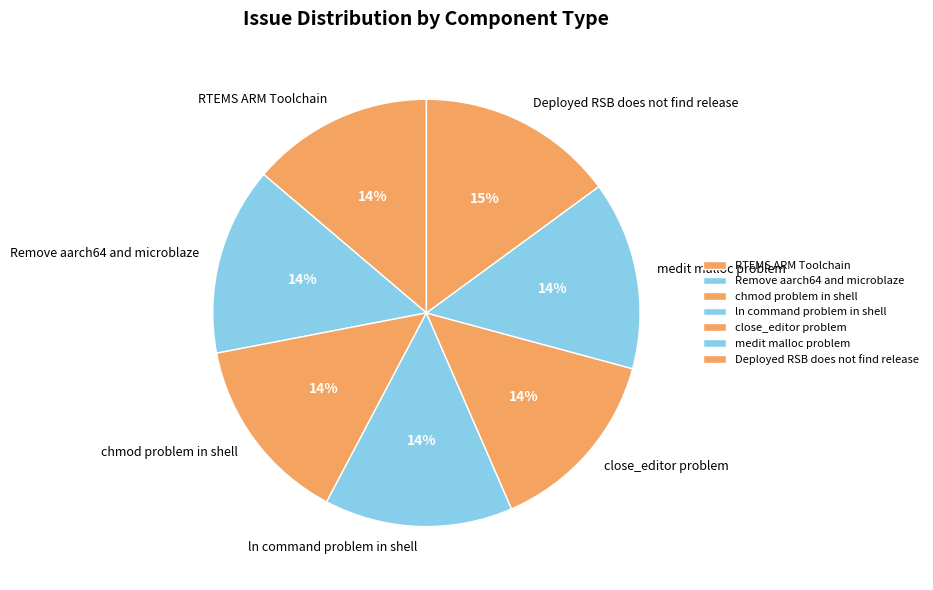

Combined, do ln command problem in shell and RTEMS ARM Toolchain account for over 50%?

No